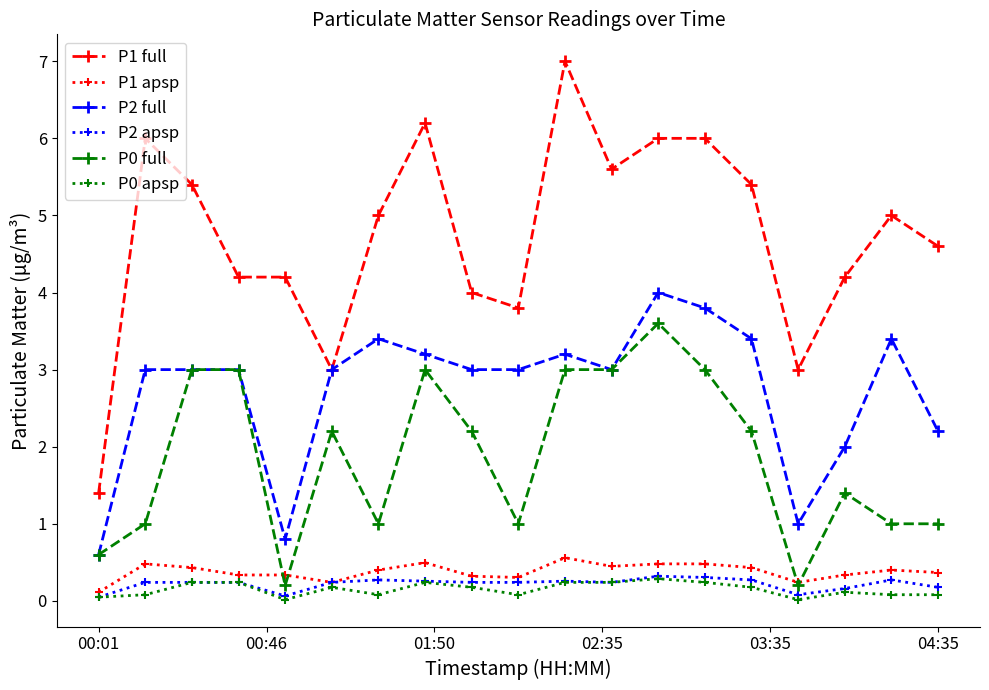

True or false: P1 full has more than 1 interior local peaks.

True